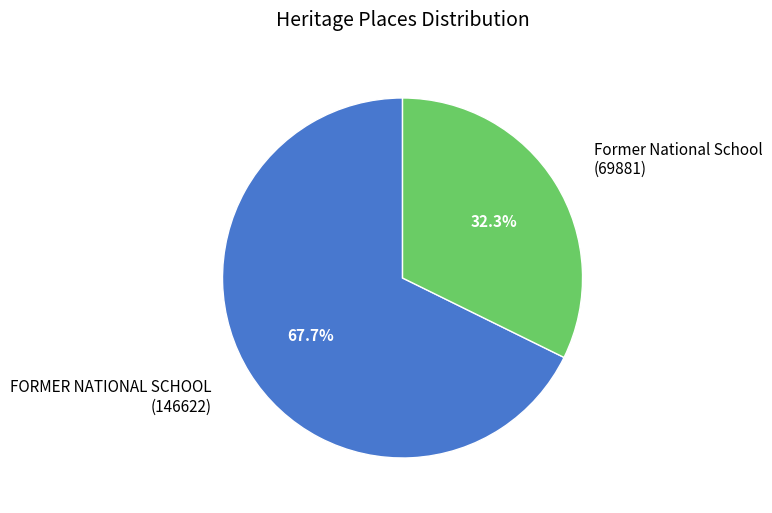

Which has a higher value, FORMER NATIONAL SCHOOL (146622) or Former National School (69881)?

FORMER NATIONAL SCHOOL (146622)